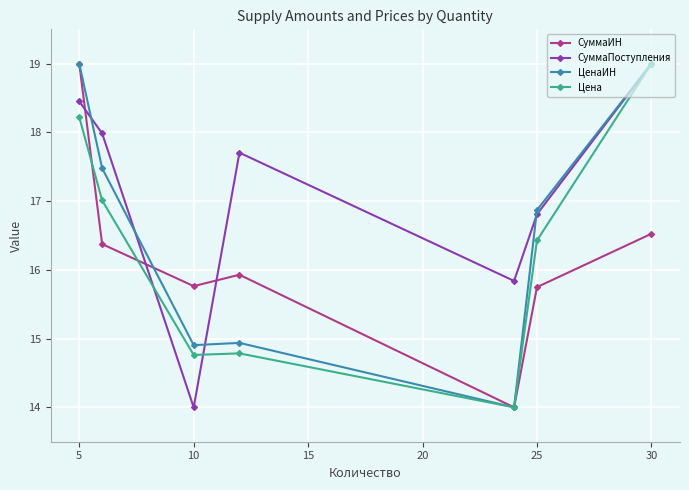

At how many categories does at least one series exceed 14?

7